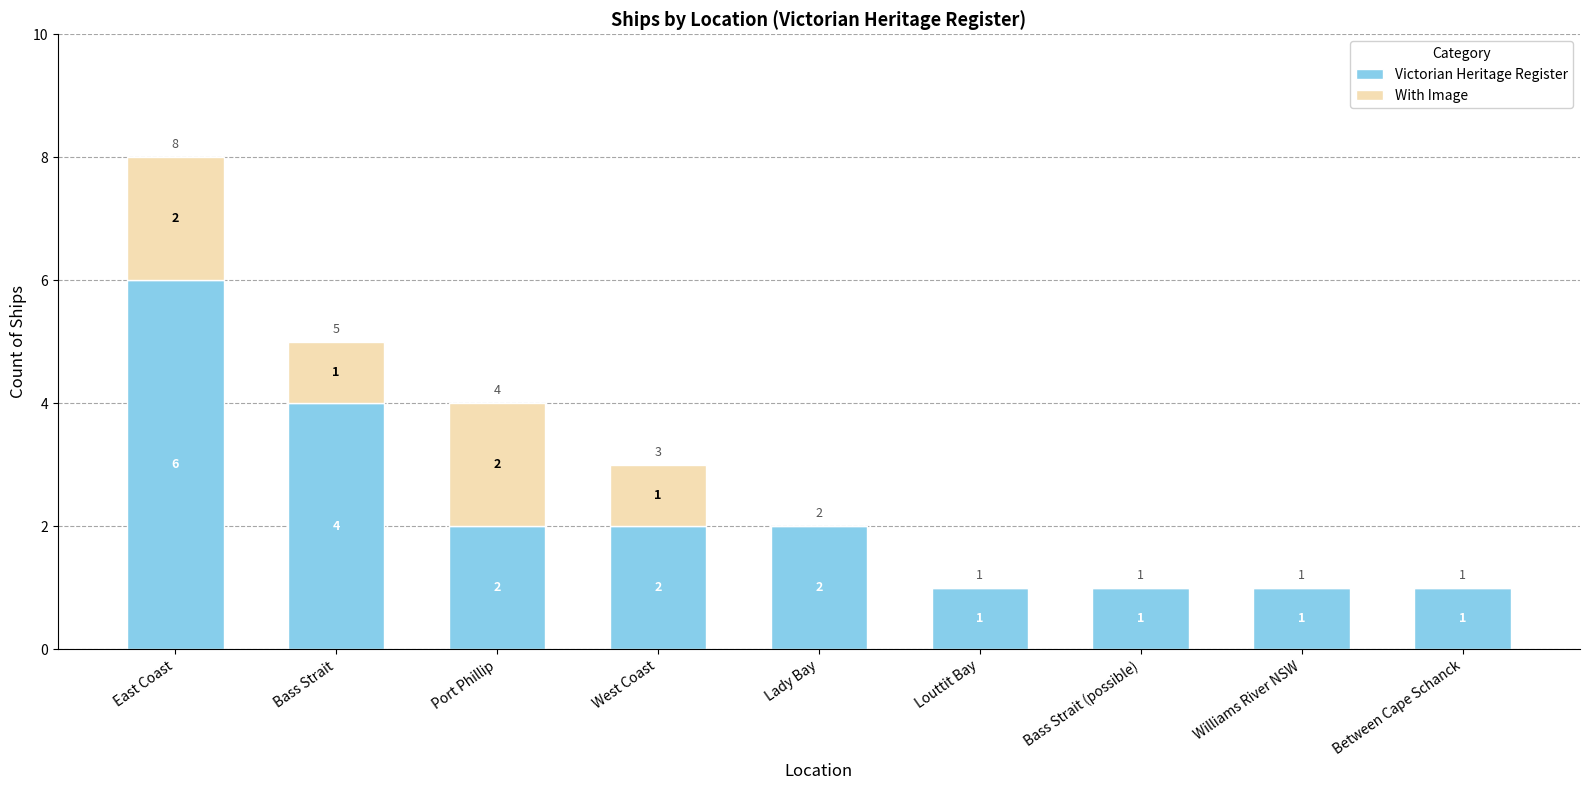

Which category has the highest value in the Victorian Heritage Register series?

East Coast